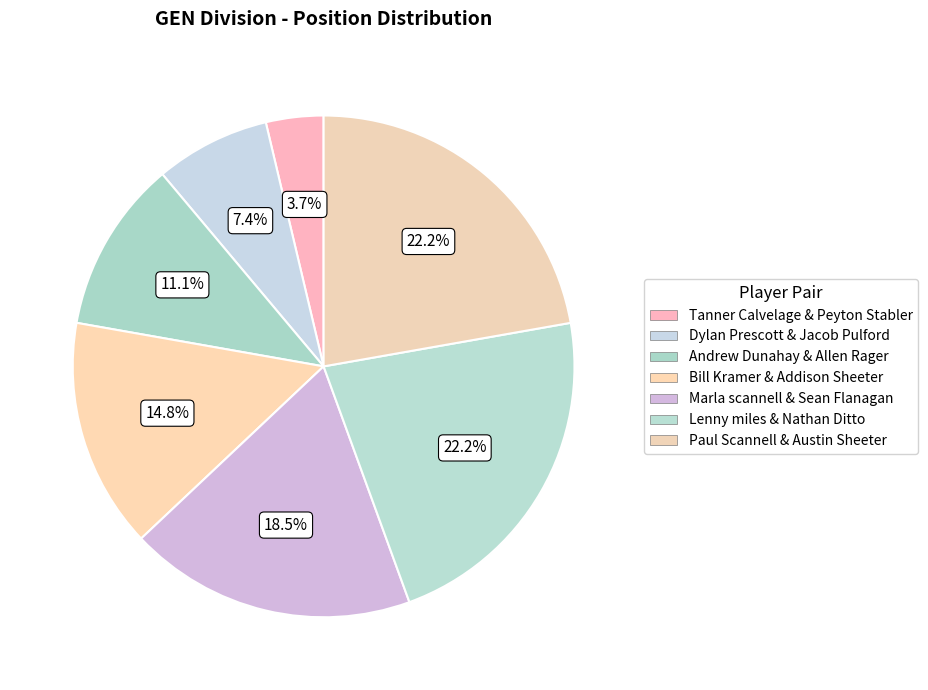

What is the total percentage of Bill Kramer & Addison Sheeter and Tanner Calvelage & Peyton Stabler?

18.5%